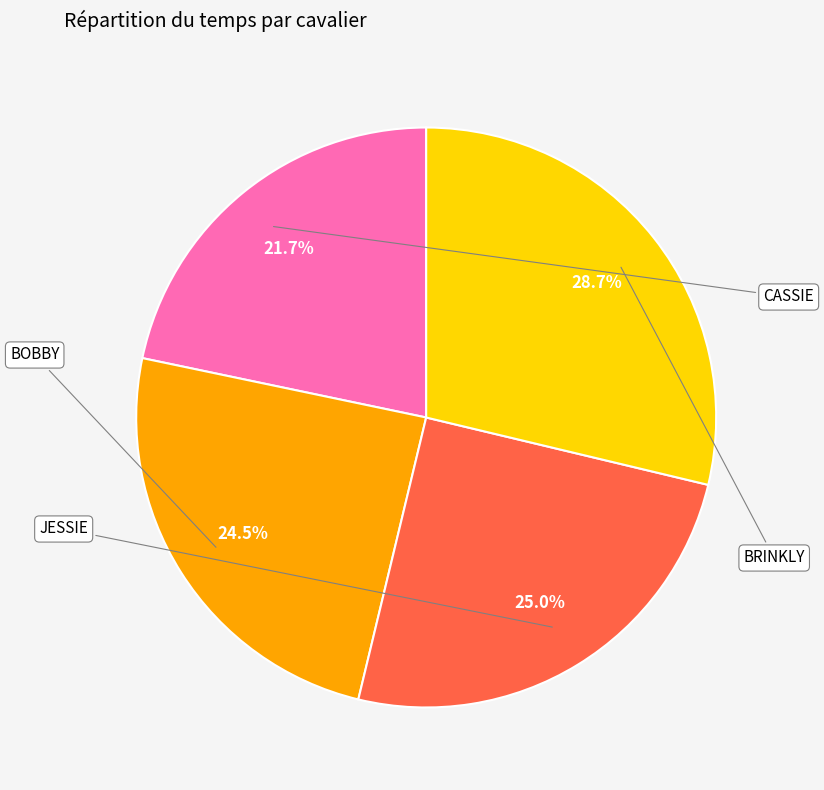

Approximately how many times larger is the value at BRINKLY compared to CASSIE?

1.3